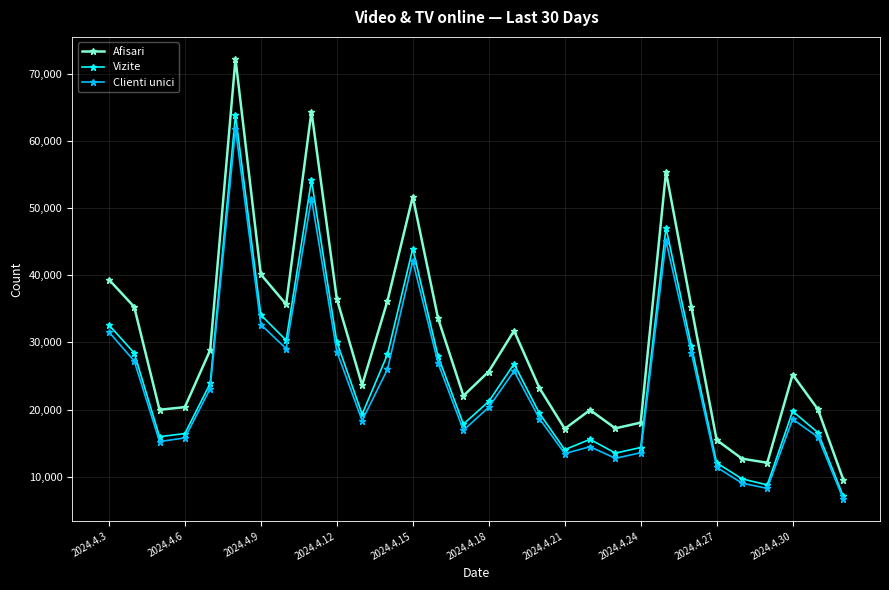

What is the value of the Afisari point at the 28th from the left?

25217